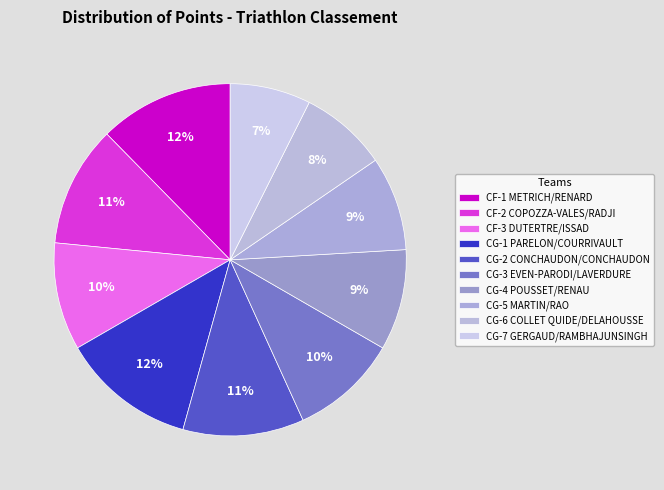

Count the number of slices in the pie.

10